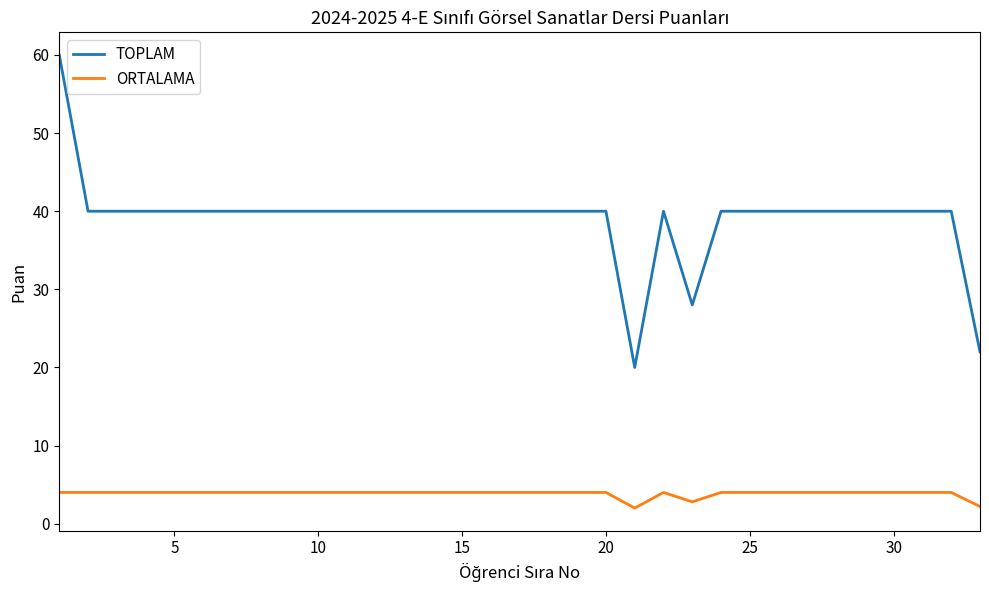

How many lines are shown in the chart?

2